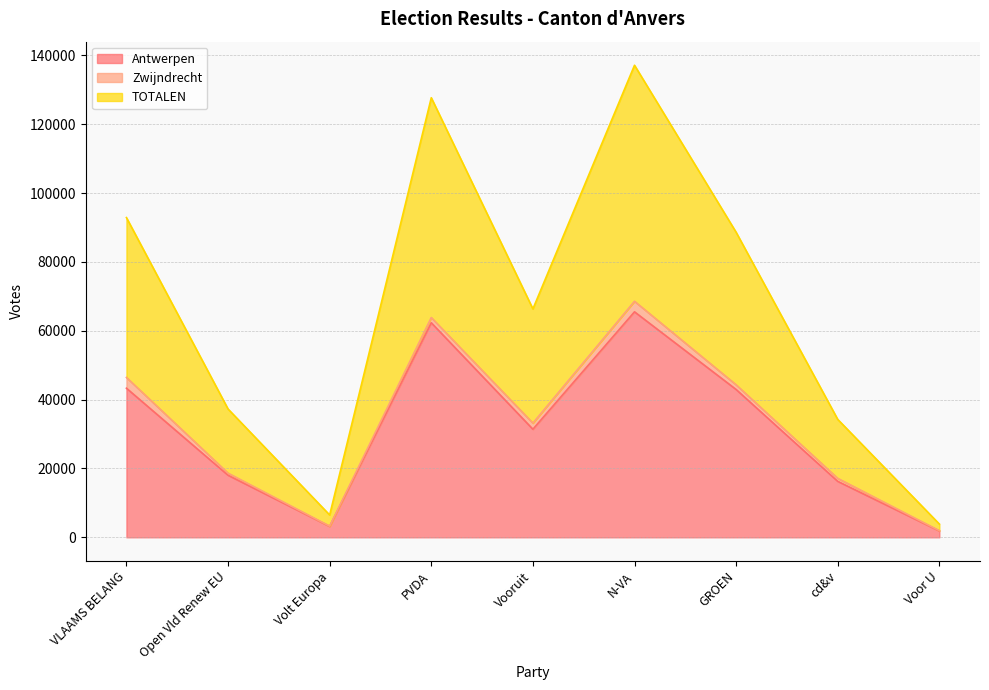

The value of Antwerpen at PVDA is 108263. True or false?

False